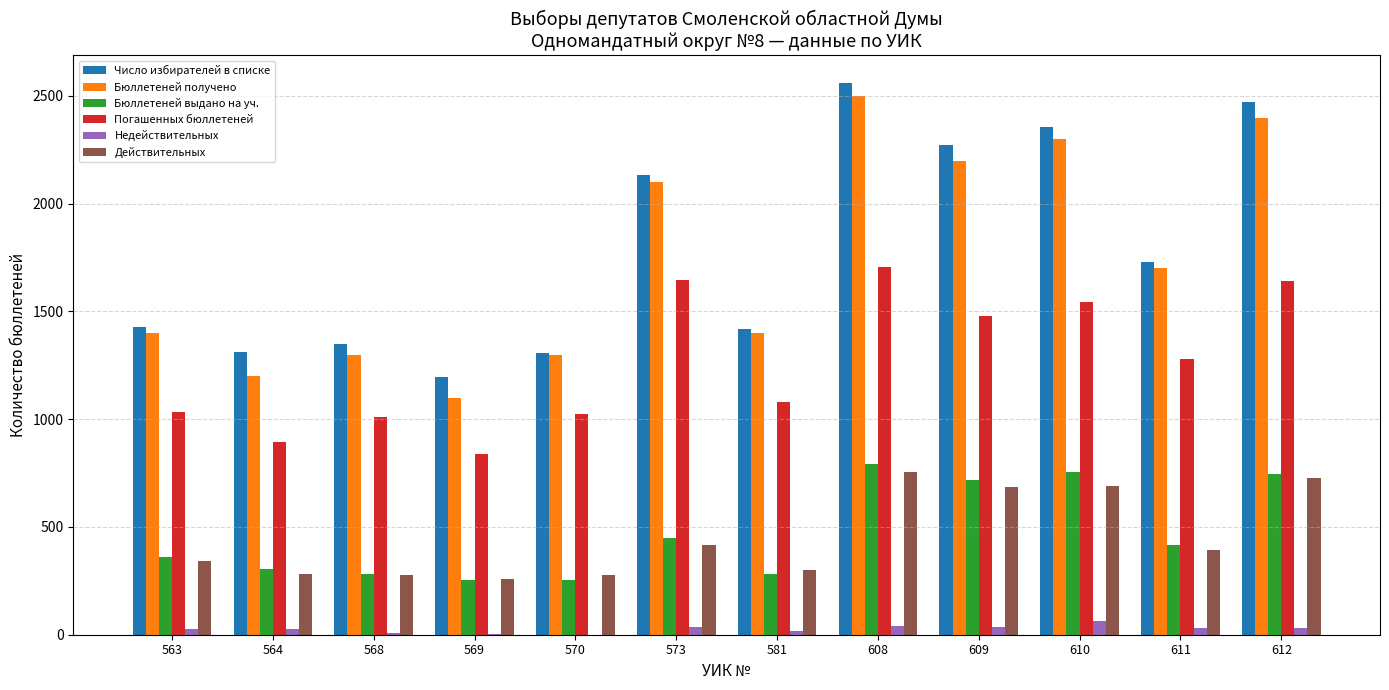

What is the average value of the Недействительных series?

27